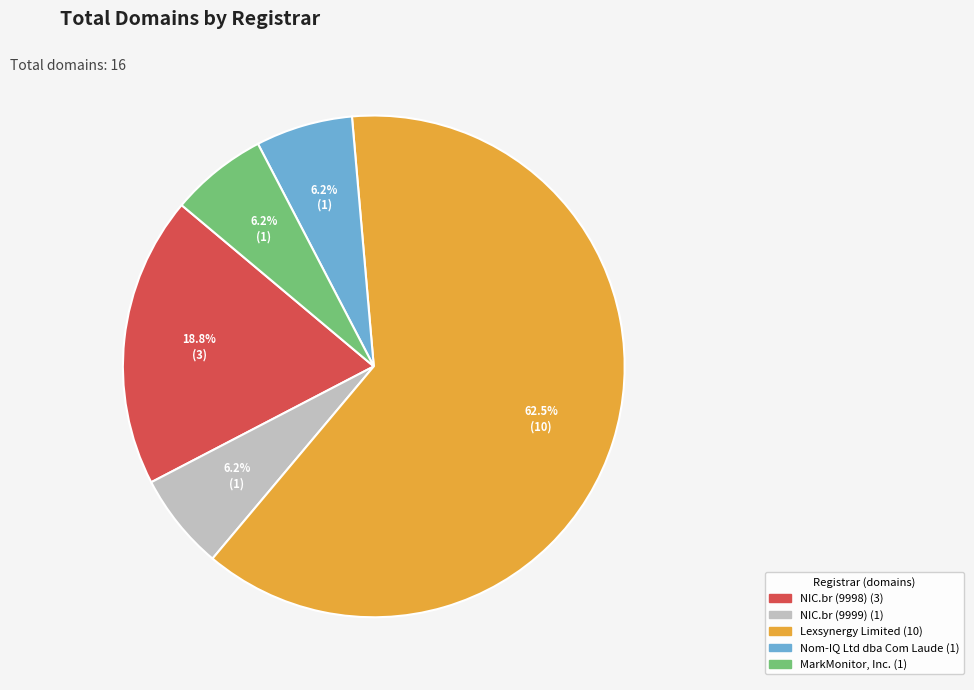

Which category has the biggest portion of the pie?

Lexsynergy Limited